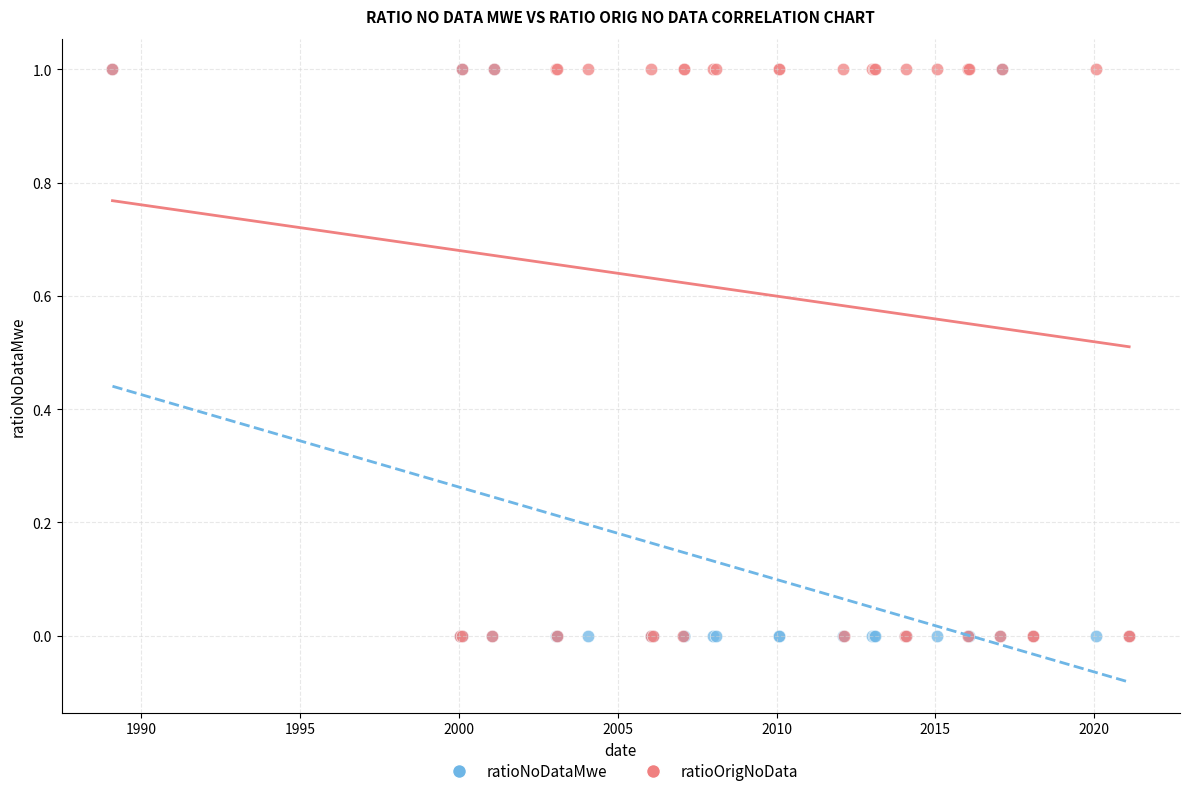

What are all the series names shown in the legend?

ratioNoDataMwe, ratioOrigNoData